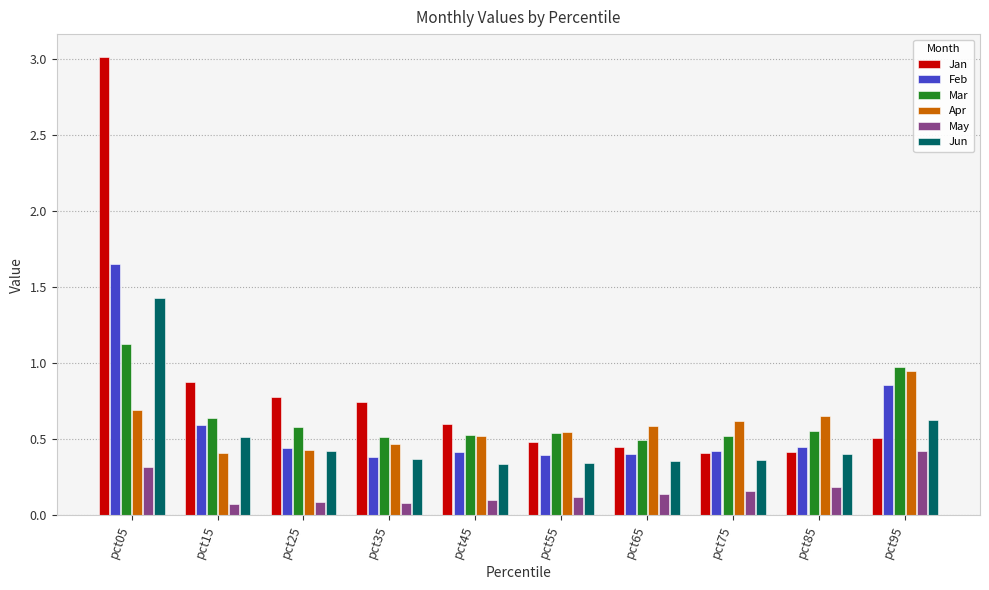

What are all the series names shown in the legend?

Jan, Feb, Mar, Apr, May, Jun